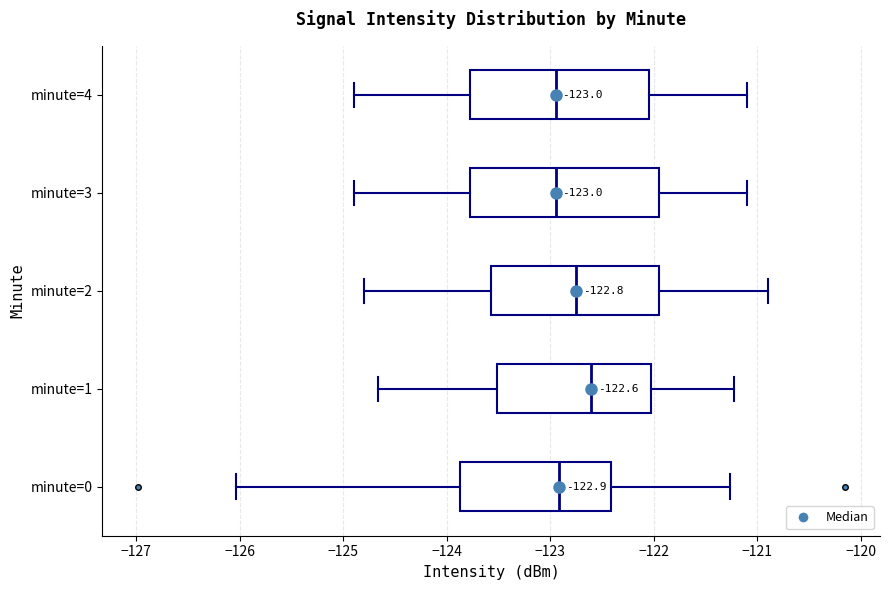

Which box has the furthest to the right median line?

minute=1